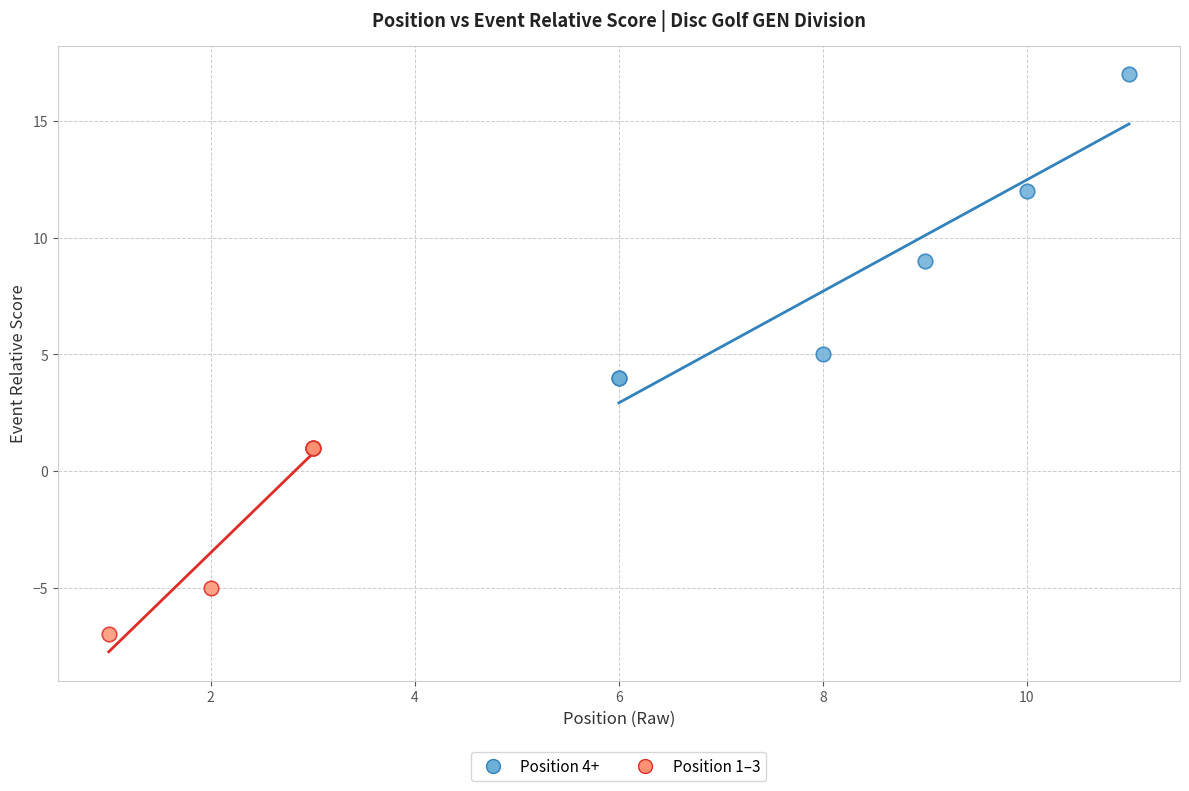

Which series has the widest spread of Y values?

Position 4+